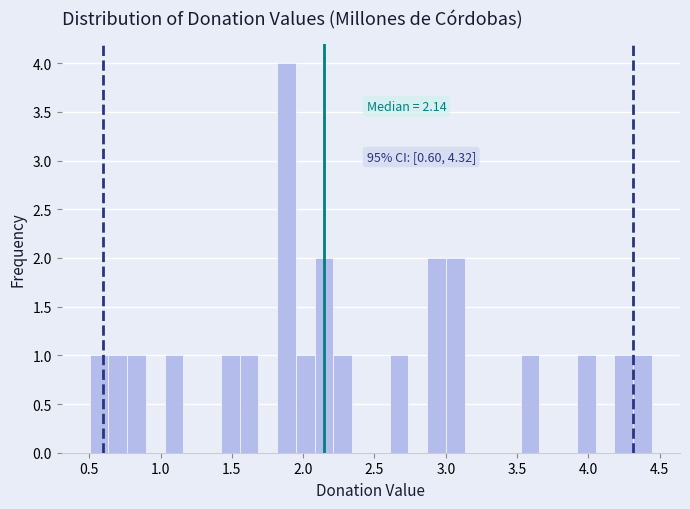

Around what value on the x-axis is the tallest bar? Give the approximate position of its centre, as read against the axis.

1.90